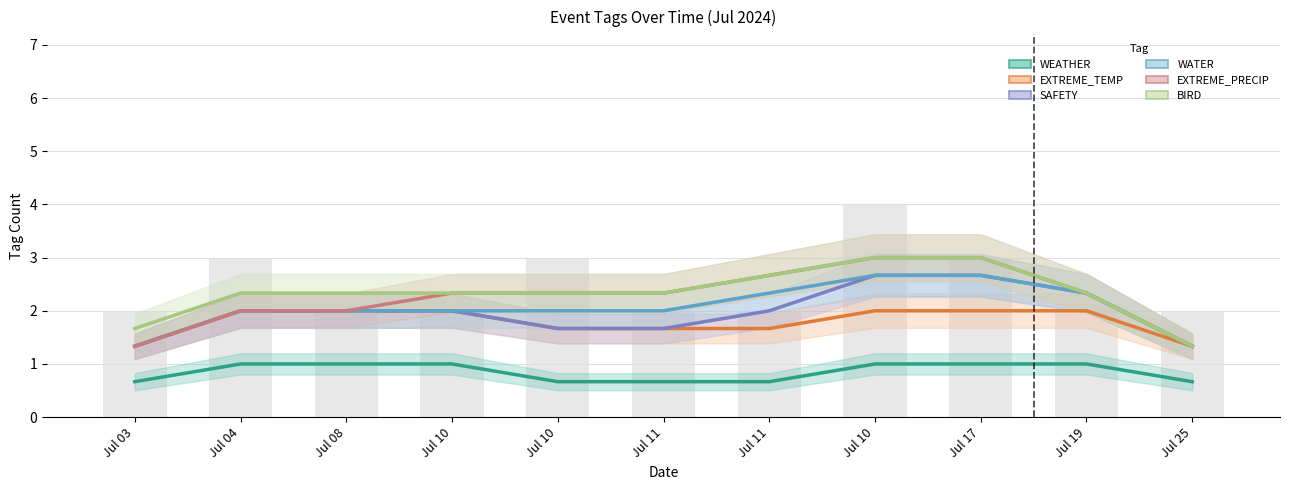

Between Jul 03 and Jul 10, which series saw the biggest shift?

EXTREME_PRECIP